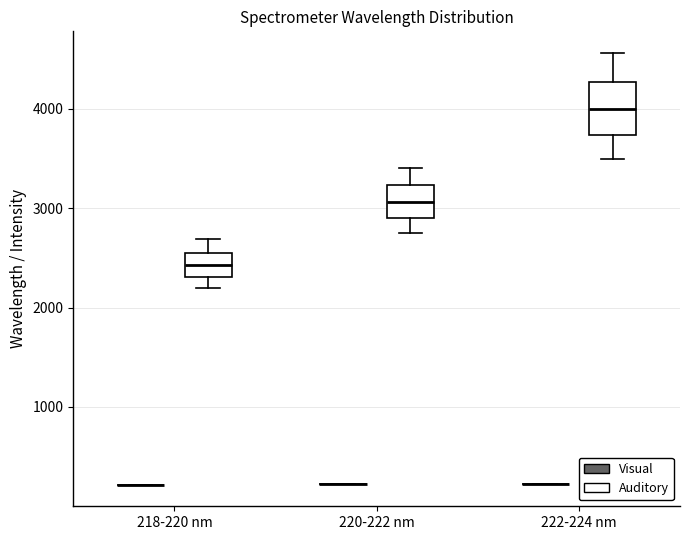

Reading left to right, read every box against the y-axis: the position of its median line, the range the box covers, and the ends of its whiskers. The values are not printed on the chart, so give them approximately, as read against the axis.

218-220 nm (Visual): box collapsed to a line at 200, whiskers 200 to 200
218-220 nm (Auditory): median 2400, box 2300 to 2600, whiskers 2200 to 2700
220-222 nm (Visual): box collapsed to a line at 200, whiskers 200 to 200
220-222 nm (Auditory): median 3100, box 2900 to 3200, whiskers 2700 to 3400
222-224 nm (Visual): box collapsed to a line at 200, whiskers 200 to 200
222-224 nm (Auditory): median 4000, box 3700 to 4300, whiskers 3500 to 4600